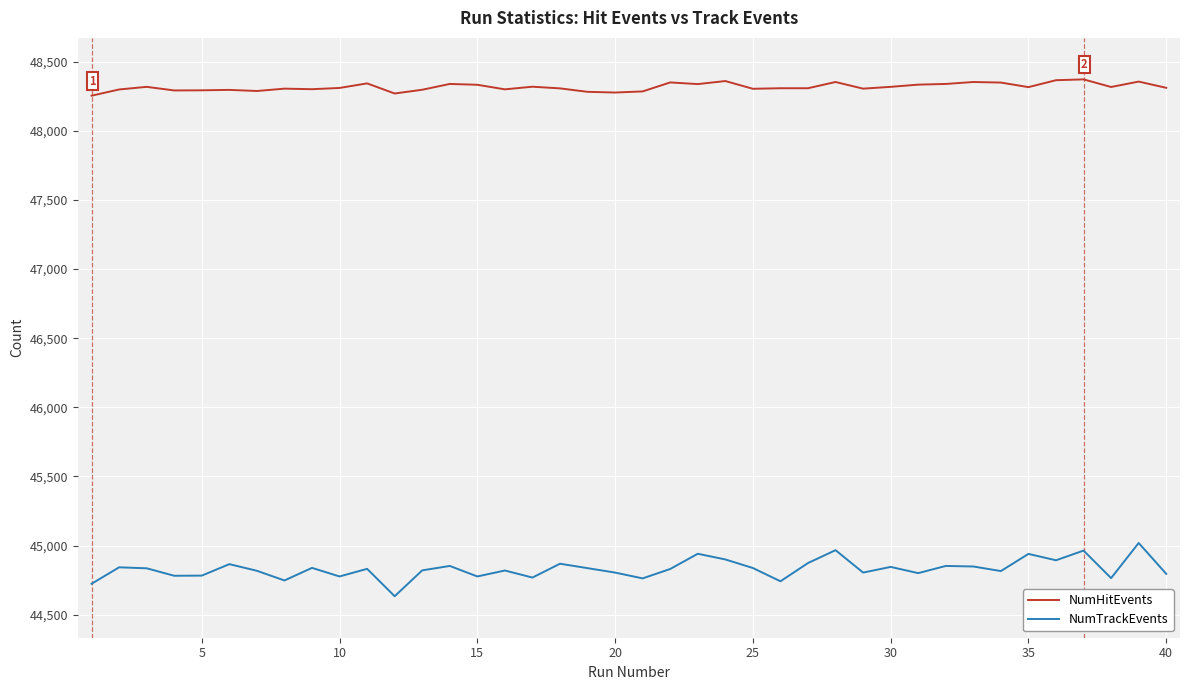

What is the smallest value displayed?

44634